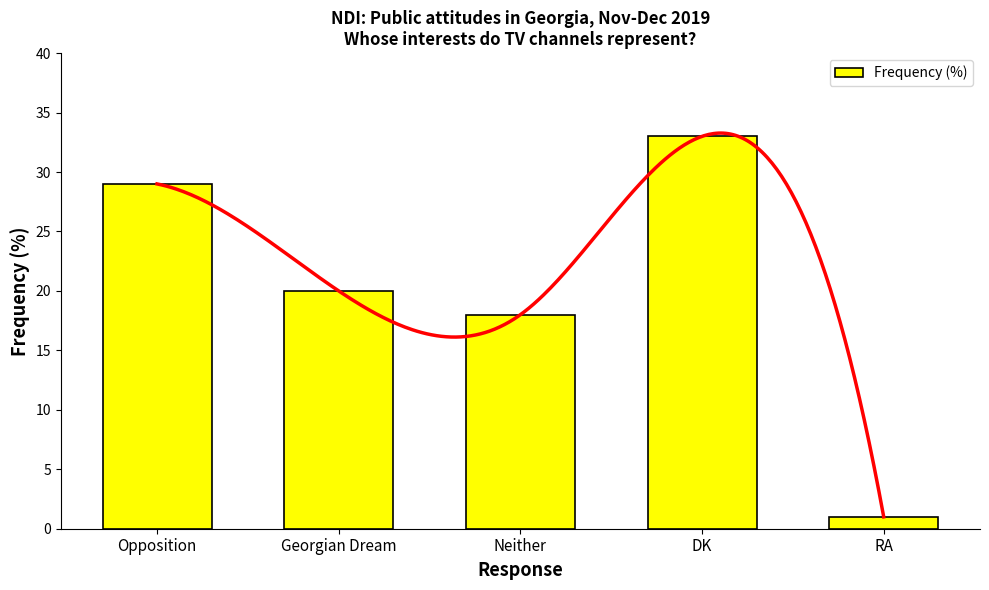

Count the number of values greater than 20.

2